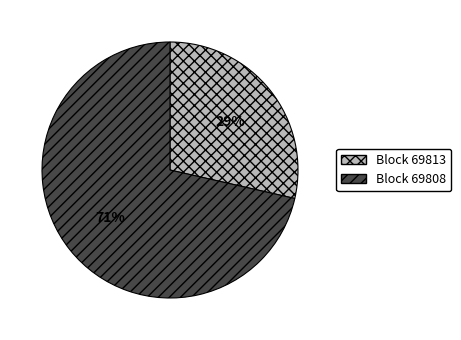

How many slices are in this pie chart?

2